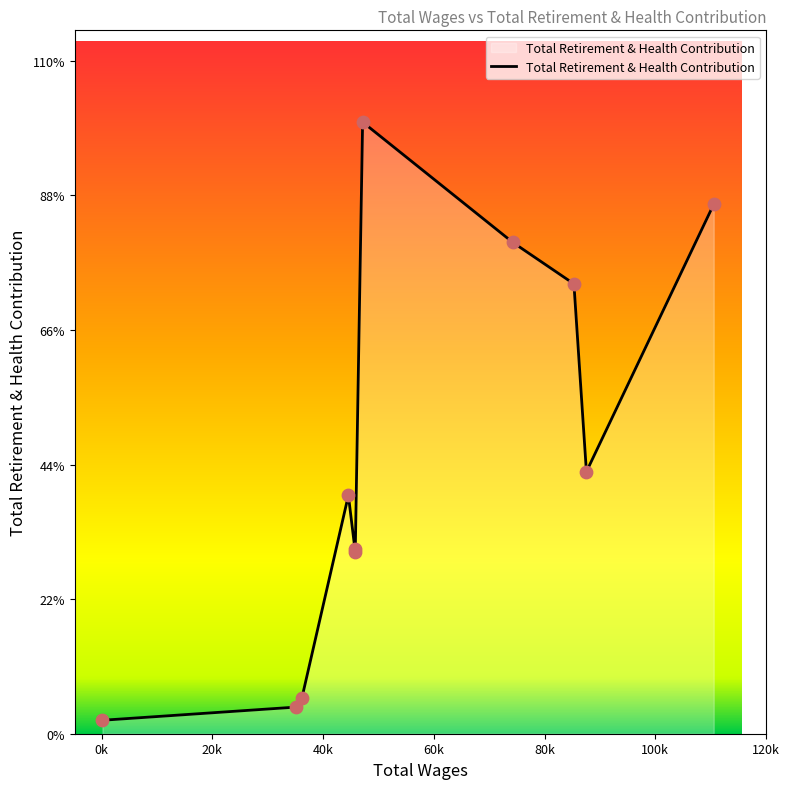

Does the chart have visible grid lines?

No